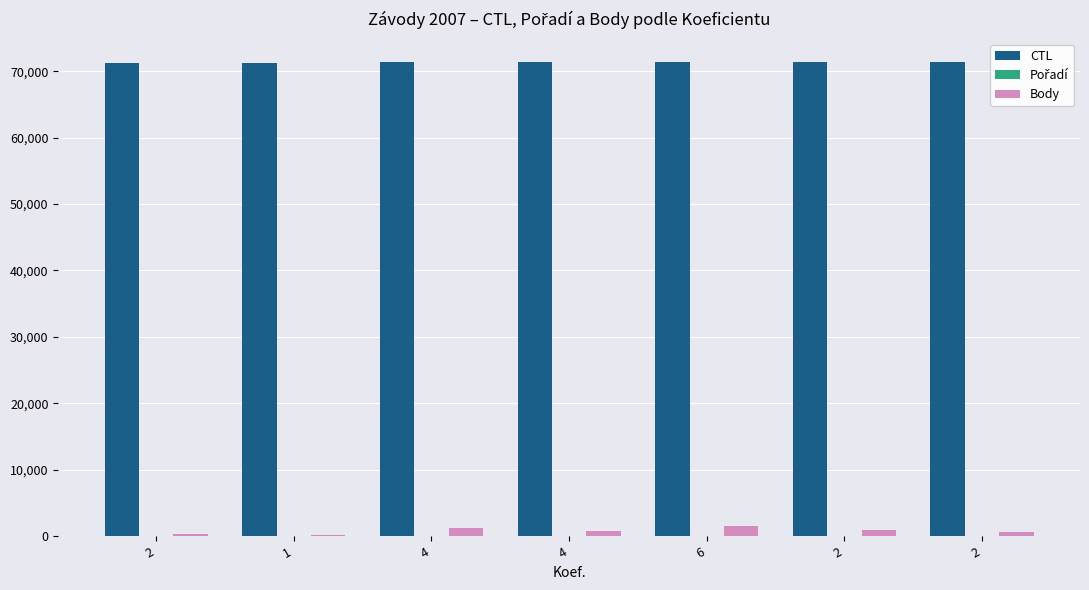

The value of Pořadí at 2 is 9. True or false?

False